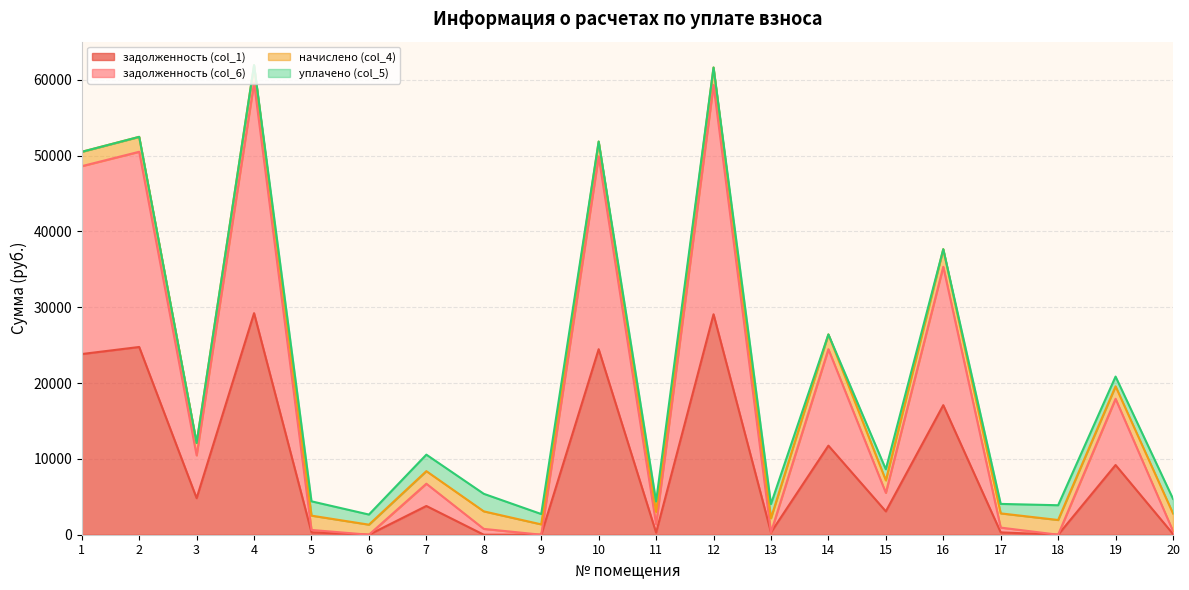

What is the total value across all series at 2?

52482.9